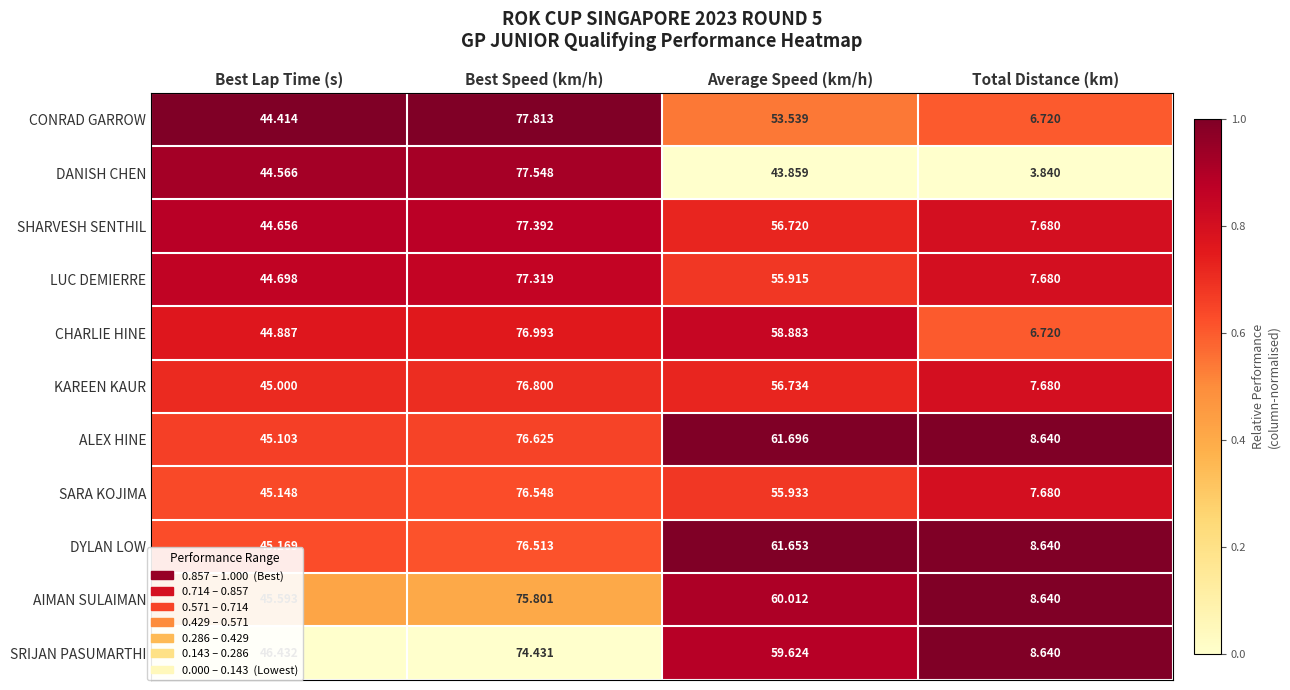

Which series changed the most between Best Lap Time (s) and Average Speed (km/h)?

ALEX HINE